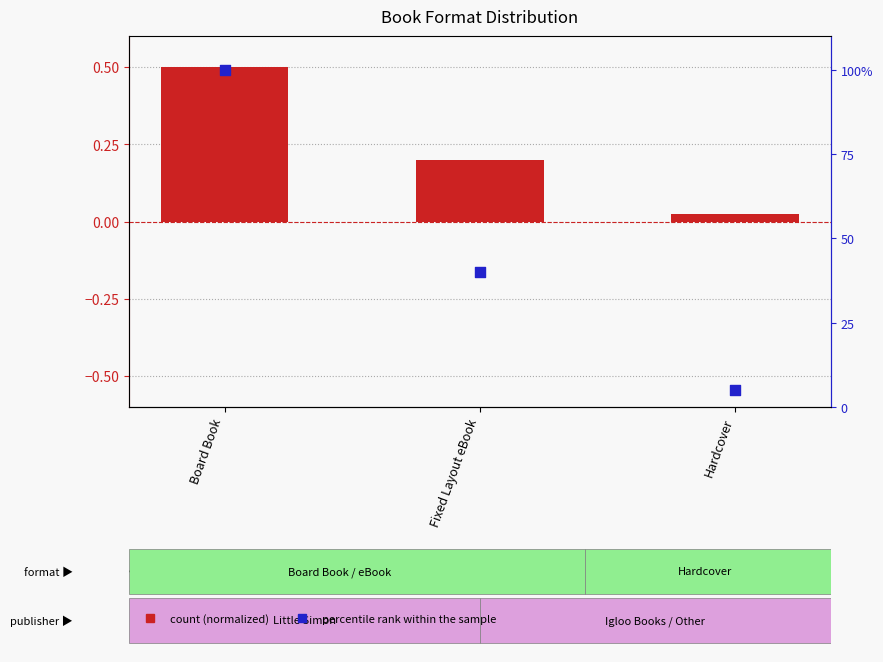

Is the value of count (normalized) at Fixed Layout eBook greater than the value of percentile rank within the sample at Board Book?

No